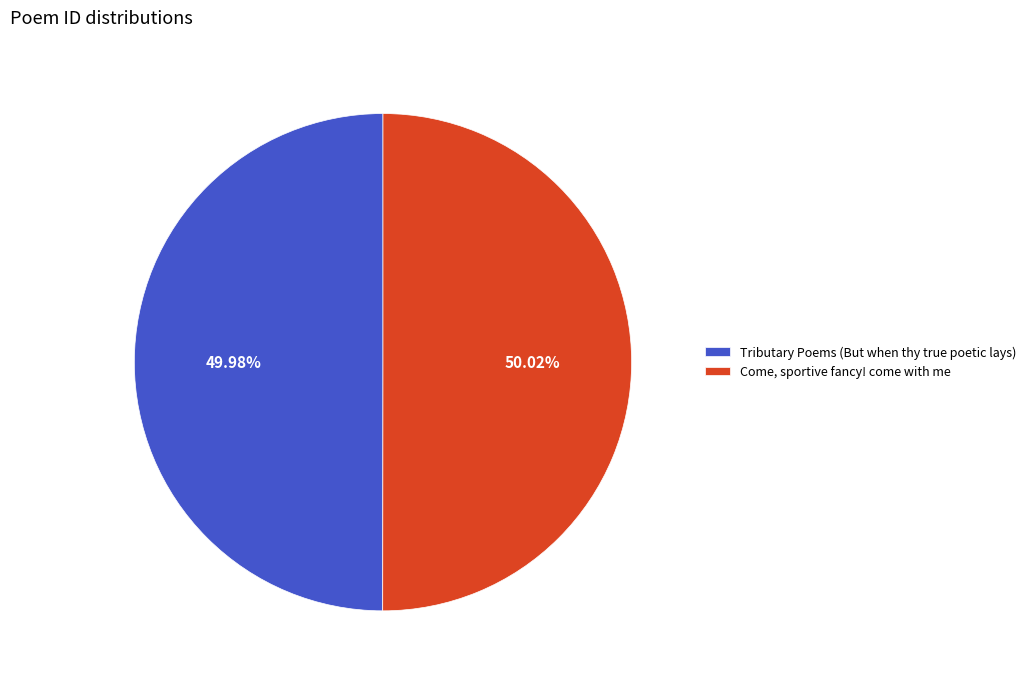

Is there any slice that represents more than half of the pie?

Yes